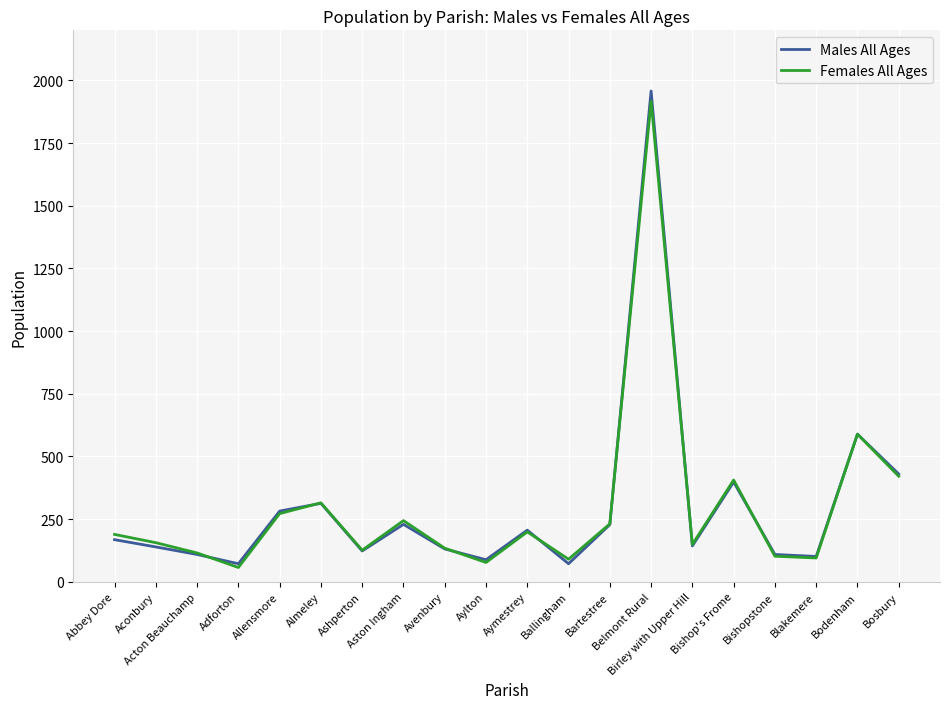

What is the maximum value shown in the chart?

1958